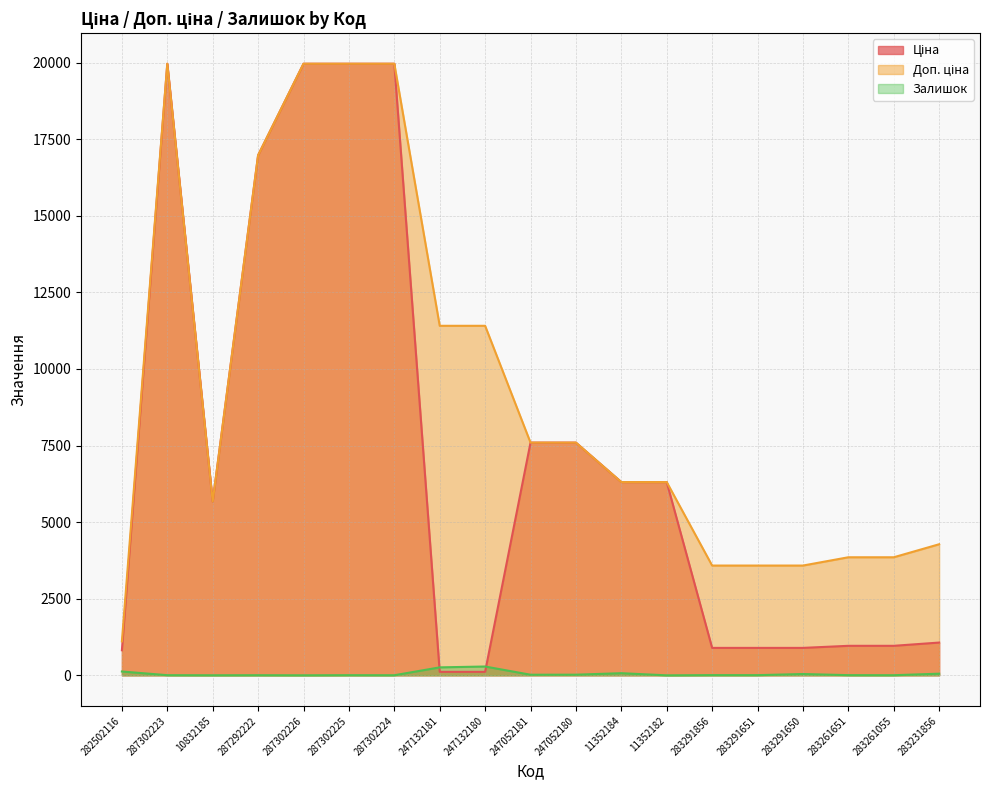

What is the value of the Ціна point at the 14th from the left?

895.9